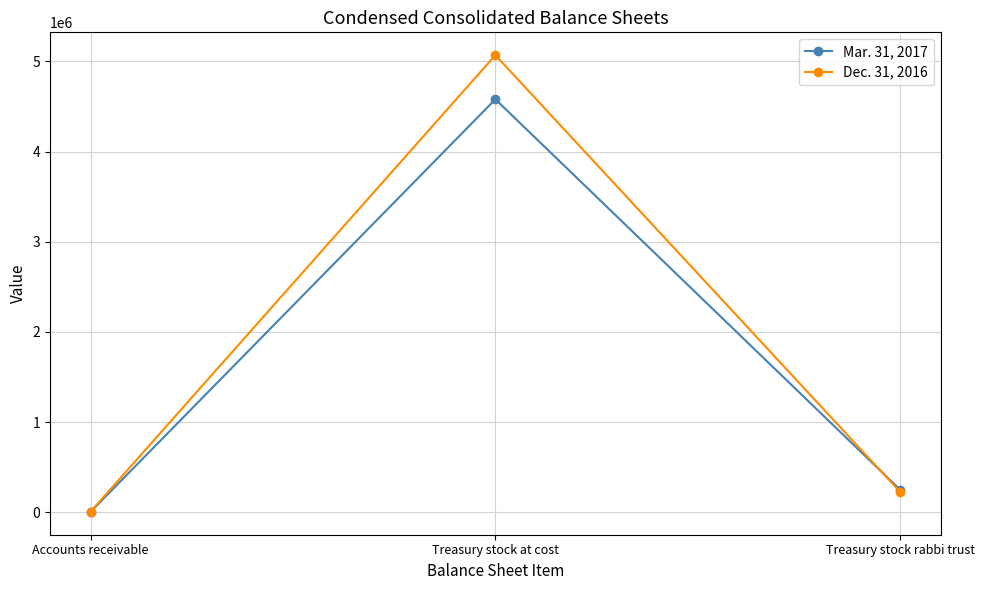

What is the average value of the Dec. 31, 2016 series?

1767308